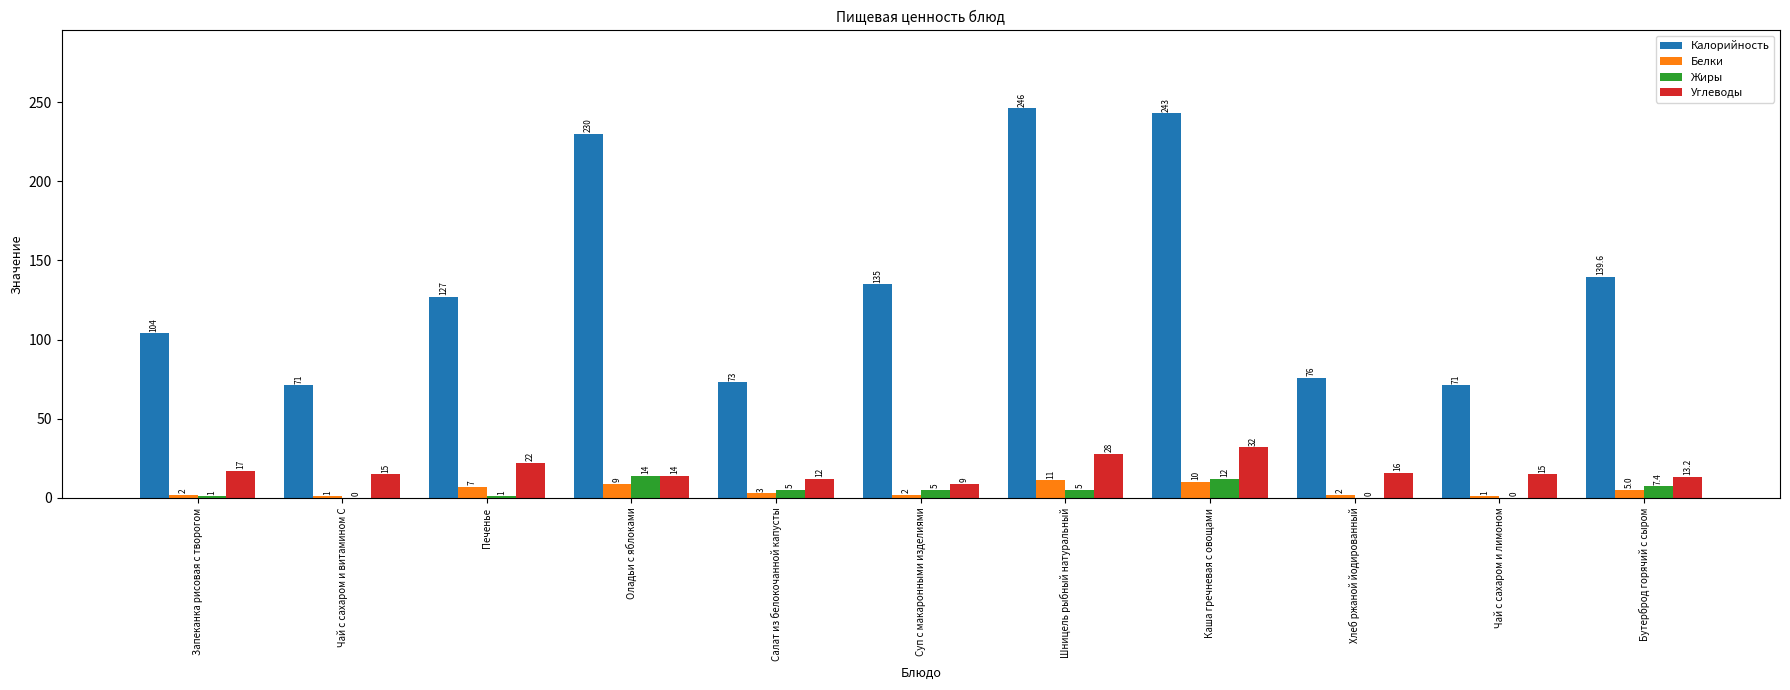

At which label does Жиры reach its peak?

Оладьи с яблоками